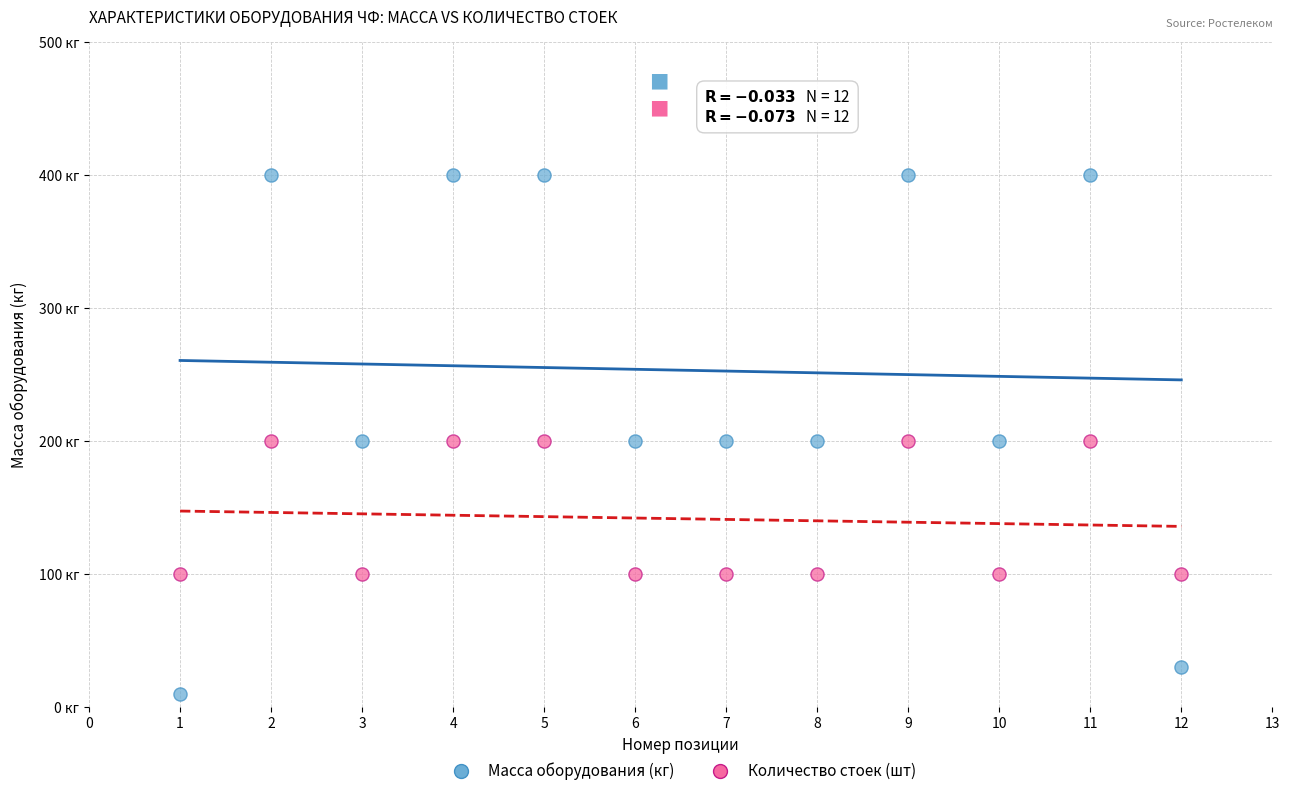

What are all the series names shown in the legend?

Масса оборудования (кг), Количество стоек (шт)